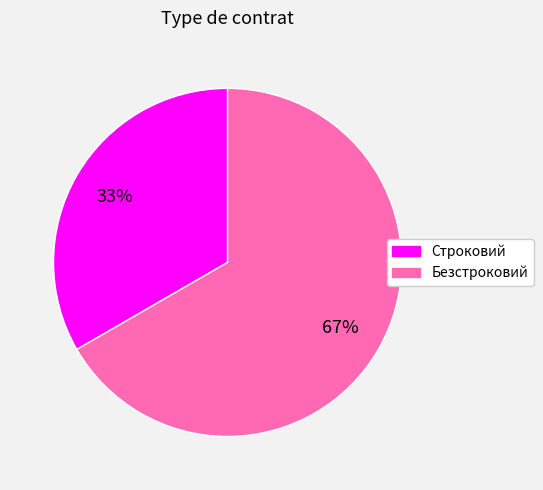

What is the largest slice in the pie chart?

Безстроковий